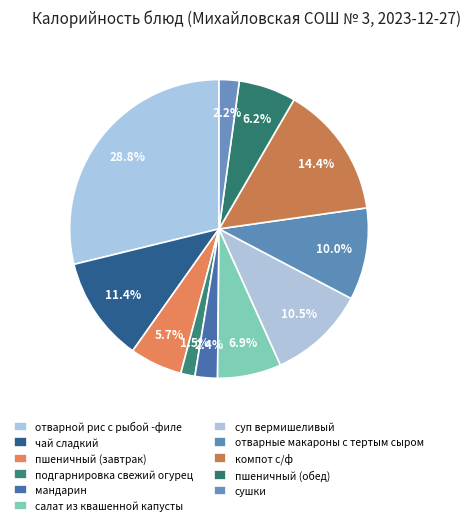

How many slices are in this pie chart?

11